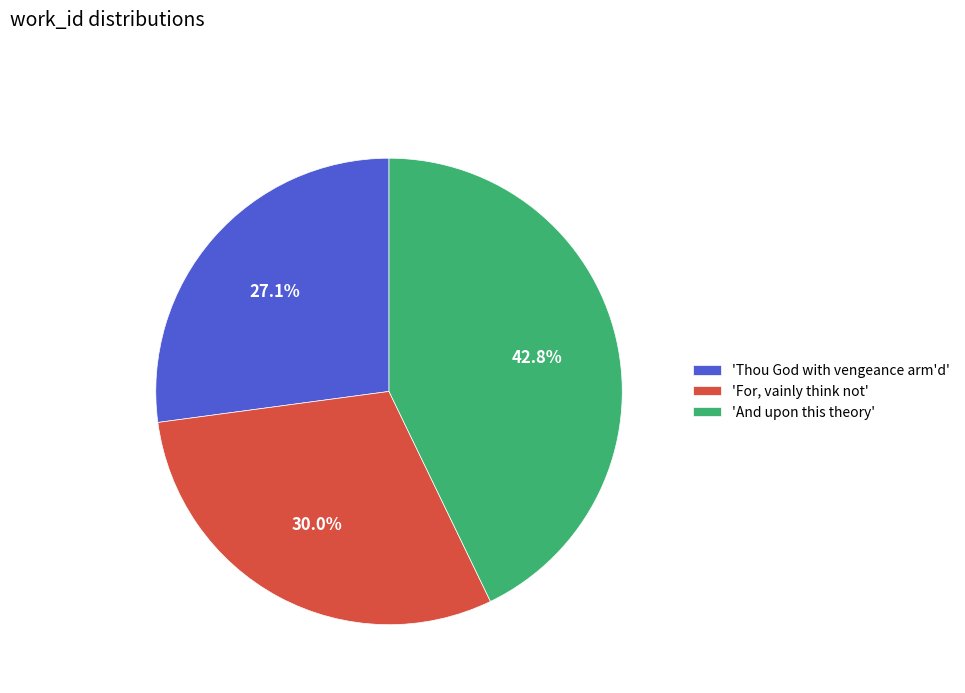

Count the number of slices in the pie.

3